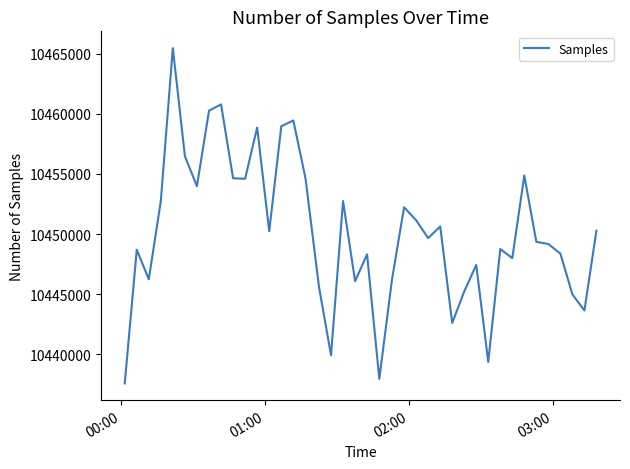

What is the difference between the maximum and minimum values?

27867